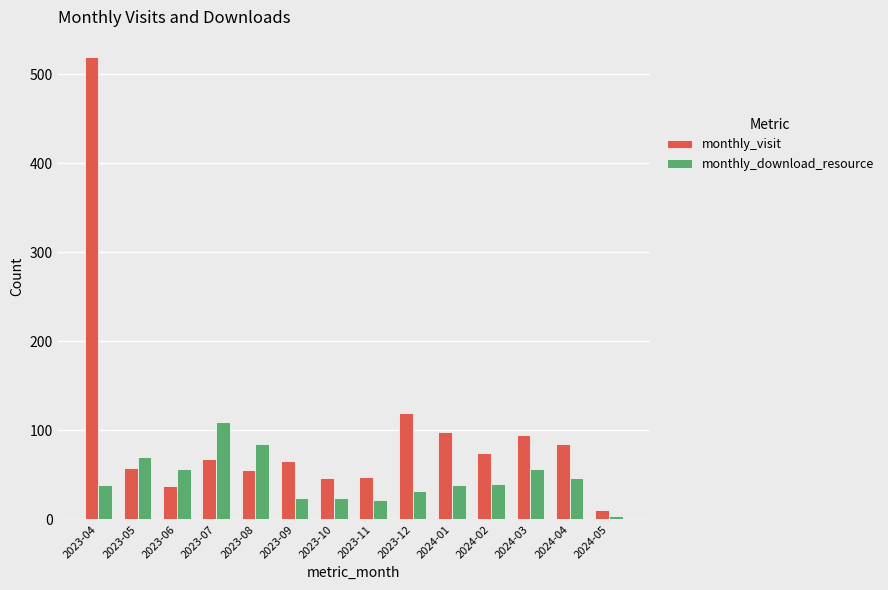

Which series has the largest total across all categories?

monthly_visit